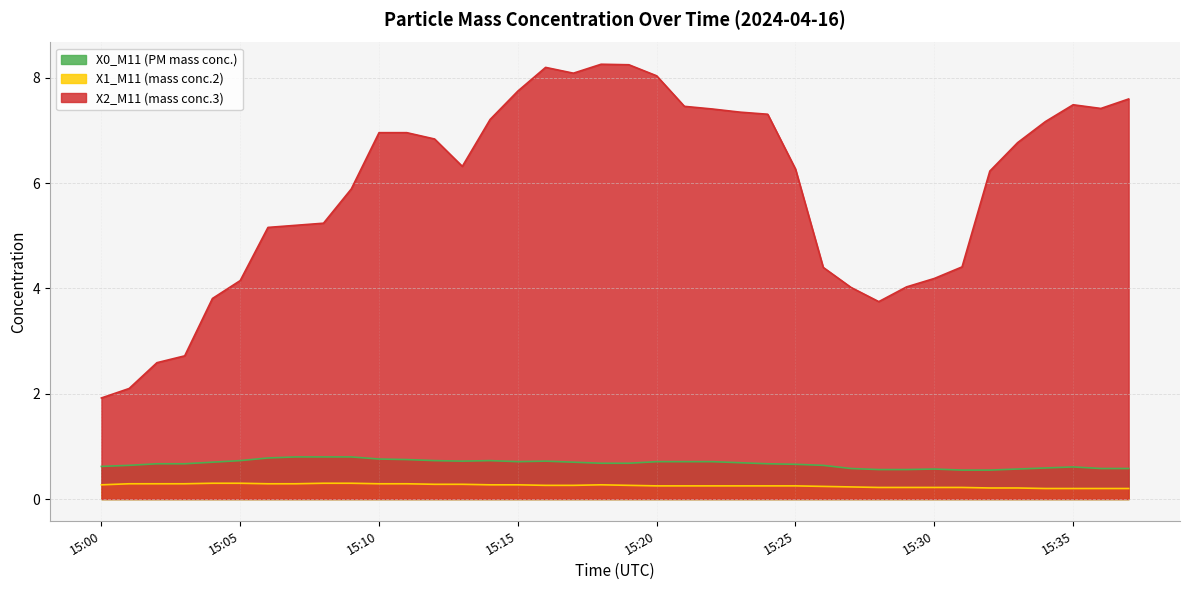

Reading left to right, what are all the values shown in this chart?

X0_M11 (PM mass conc.): 15:00=0.6	15:01=0.6	15:02=0.7	15:03=0.7	15:04=0.7	15:05=0.7	15:06=0.8	15:07=0.8	15:08=0.8	15:09=0.8	15:10=0.8	15:11=0.8	15:12=0.7	15:13=0.7	15:14=0.7	15:15=0.7	15:16=0.7	15:17=0.7	15:18=0.7	15:19=0.7	15:20=0.7	15:21=0.7	15:22=0.7	15:23=0.7	15:24=0.7	15:25=0.7	15:26=0.6	15:27=0.6	15:28=0.6	15:29=0.6	15:30=0.6	15:31=0.6	15:32=0.6	15:33=0.6	15:34=0.6	15:35=0.6	15:36=0.6	15:37=0.6
X1_M11 (mass conc.2): 15:00=0.3	15:01=0.3	15:02=0.3	15:03=0.3	15:04=0.3	15:05=0.3	15:06=0.3	15:07=0.3	15:08=0.3	15:09=0.3	15:10=0.3	15:11=0.3	15:12=0.3	15:13=0.3	15:14=0.3	15:15=0.3	15:16=0.3	15:17=0.3	15:18=0.3	15:19=0.3	15:20=0.2	15:21=0.2	15:22=0.2	15:23=0.2	15:24=0.2	15:25=0.2	15:26=0.2	15:27=0.2	15:28=0.2	15:29=0.2	15:30=0.2	15:31=0.2	15:32=0.2	15:33=0.2	15:34=0.2	15:35=0.2	15:36=0.2	15:37=0.2
X2_M11 (mass conc.3): 15:00=1.9	15:01=2.1	15:02=2.6	15:03=2.7	15:04=3.8	15:05=4.2	15:06=5.2	15:07=5.2	15:08=5.2	15:09=5.9	15:10=7.0	15:11=7.0	15:12=6.8	15:13=6.3	15:14=7.2	15:15=7.8	15:16=8.2	15:17=8.1	15:18=8.3	15:19=8.2	15:20=8.0	15:21=7.5	15:22=7.4	15:23=7.3	15:24=7.3	15:25=6.3	15:26=4.4	15:27=4.0	15:28=3.8	15:29=4.0	15:30=4.2	15:31=4.4	15:32=6.2	15:33=6.8	15:34=7.2	15:35=7.5	15:36=7.4	15:37=7.6